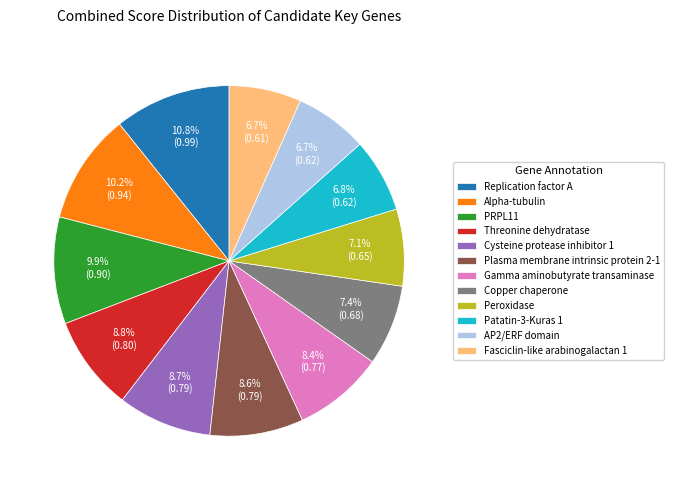

To the nearest percent, what percentage of the pie is Fasciclin-like arabinogalactan 1?

7%